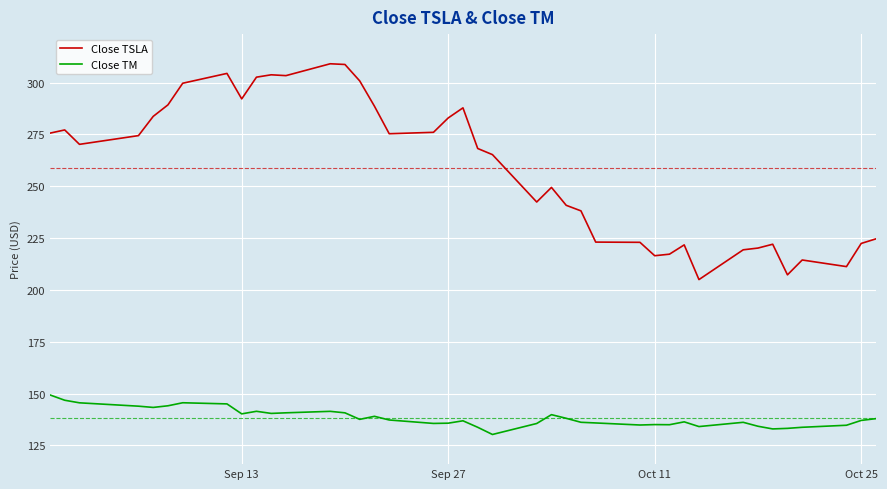

Count the number of data series in this chart.

2